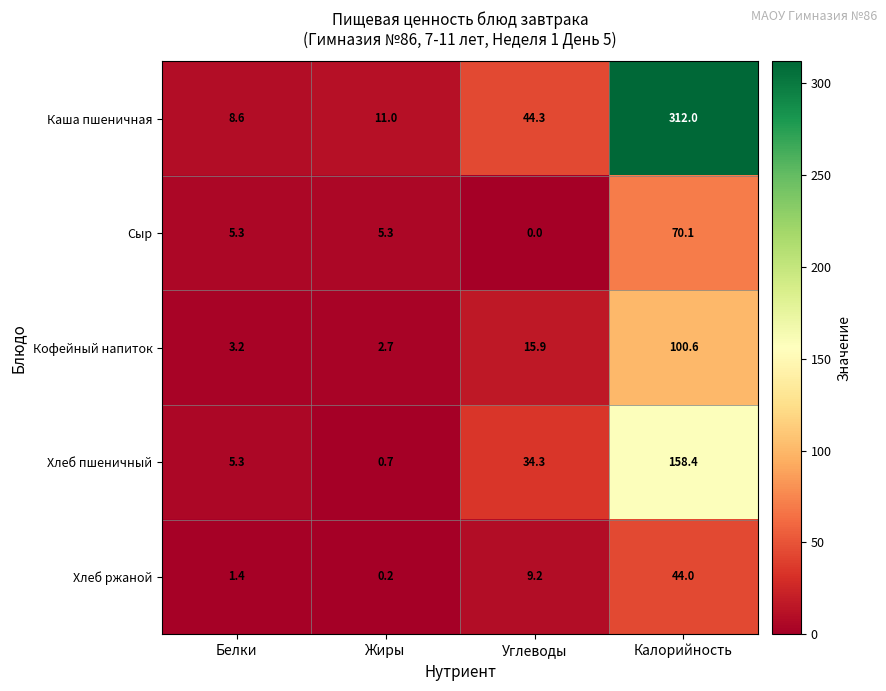

Is it true that Каша пшеничная equals 12.9 at Белки?

False